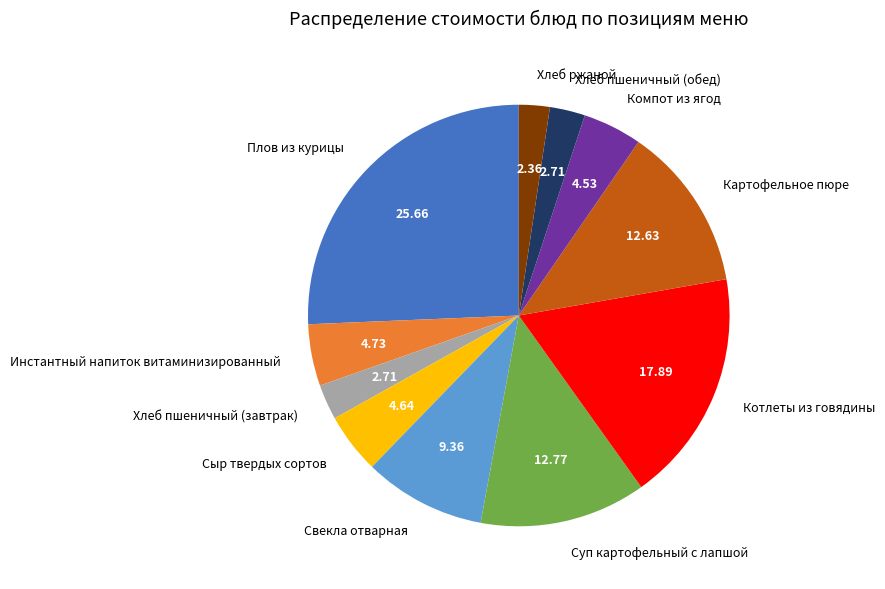

Which slice is the largest?

Плов из курицы